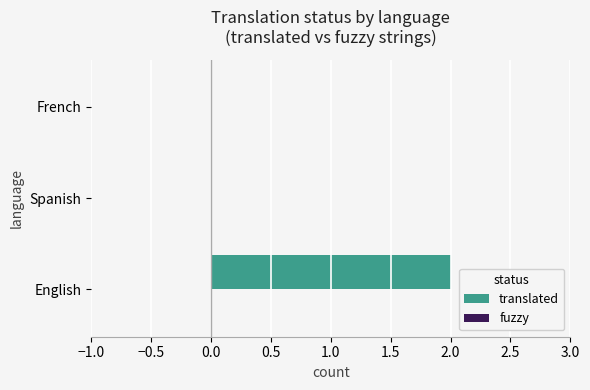

Reading top to bottom, list all the values displayed in this chart.

French=0	Spanish=0	English=2